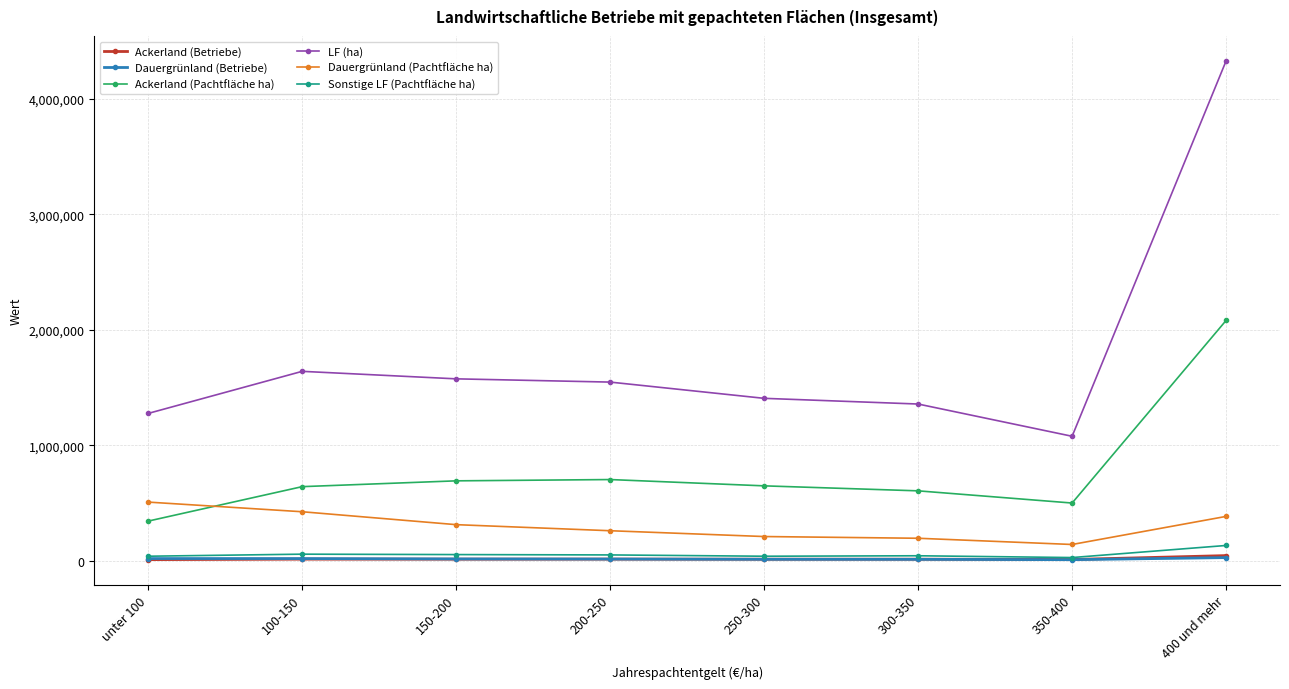

Which series has the largest total across all categories?

LF (ha)